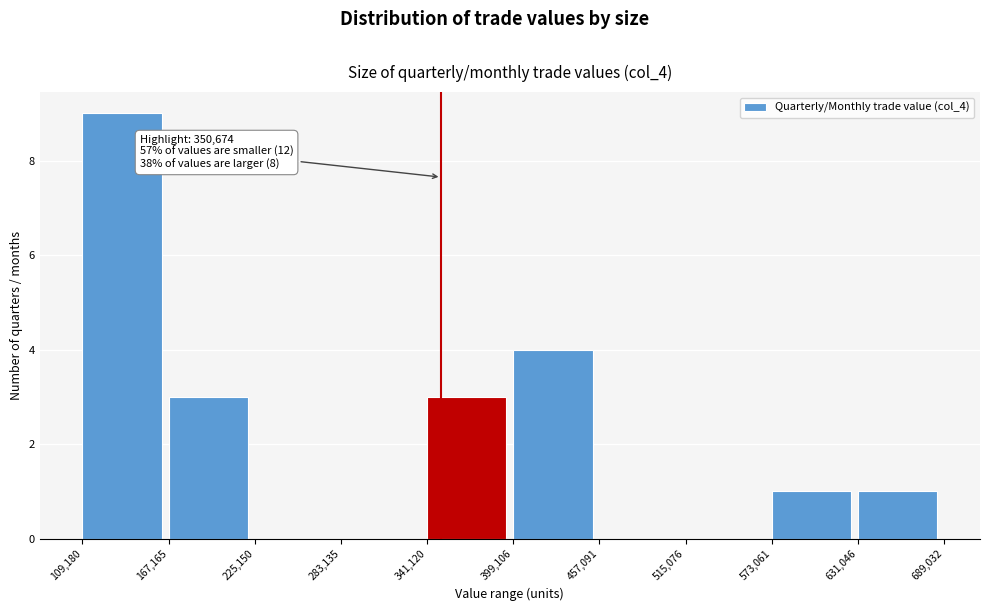

Which range on the x-axis has the tallest bar?

109,180 to 167,165